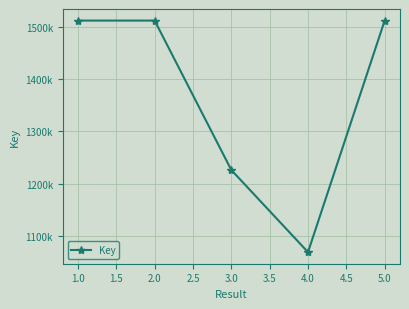

Is this an area chart (filled region under the line)?

No